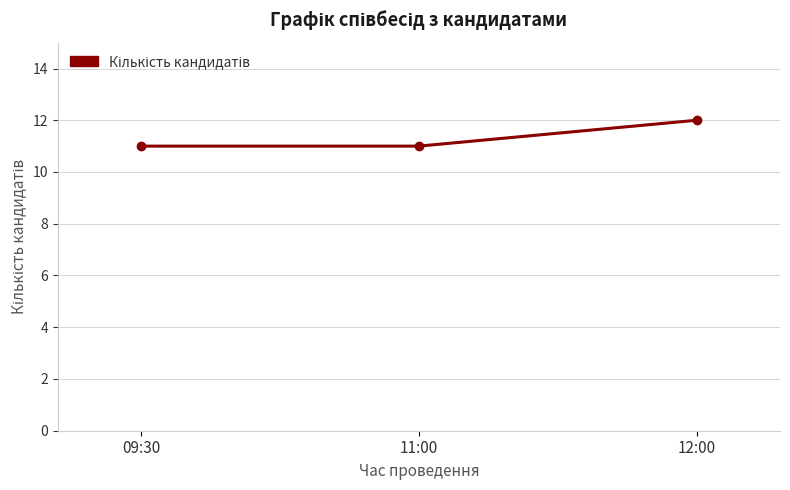

What is the difference between the maximum and minimum values?

1